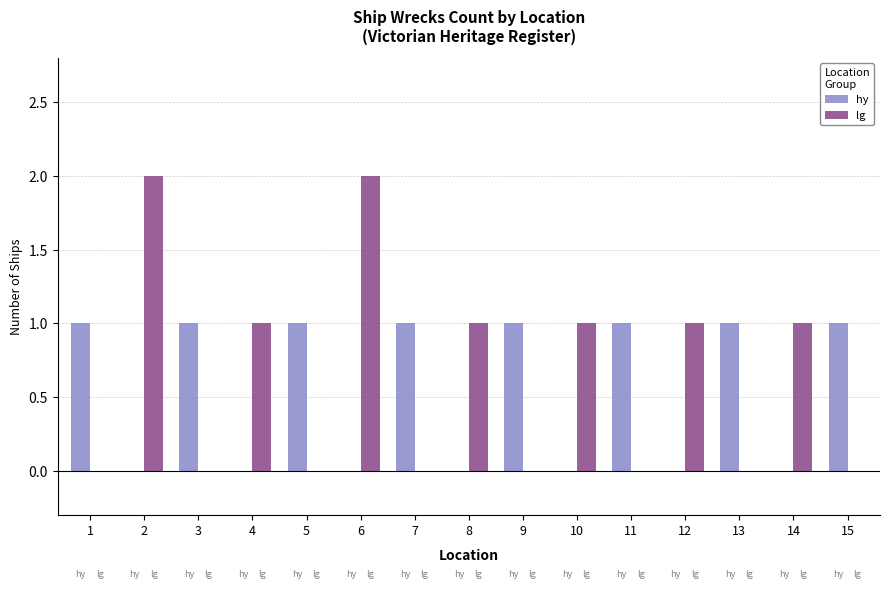

The value of lg at 11 is 1. True or false?

False